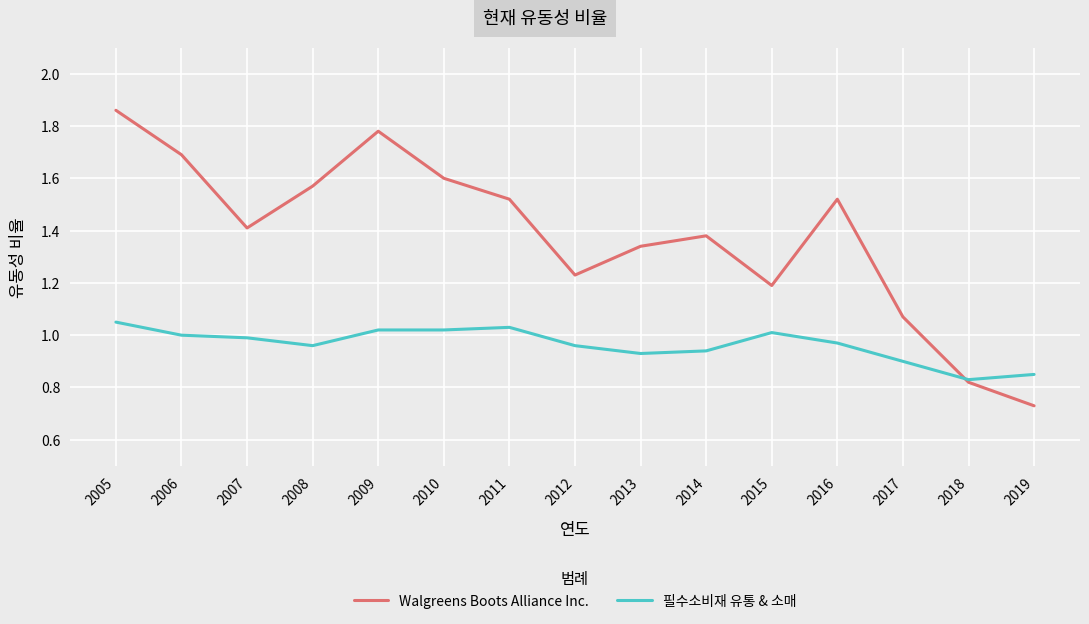

Rank the series at 2013 from lowest to highest value.

필수소비재 유통 & 소매, Walgreens Boots Alliance Inc.